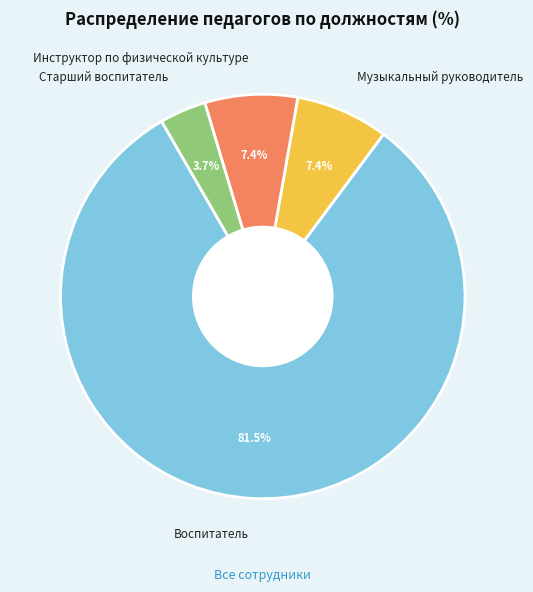

Is it true that Музыкальный руководитель is 17% of the pie?

False